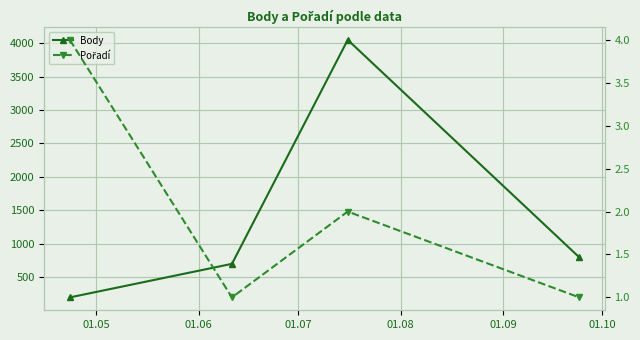

What is the difference between the maximum and second lowest values in the Pořadí series?

3